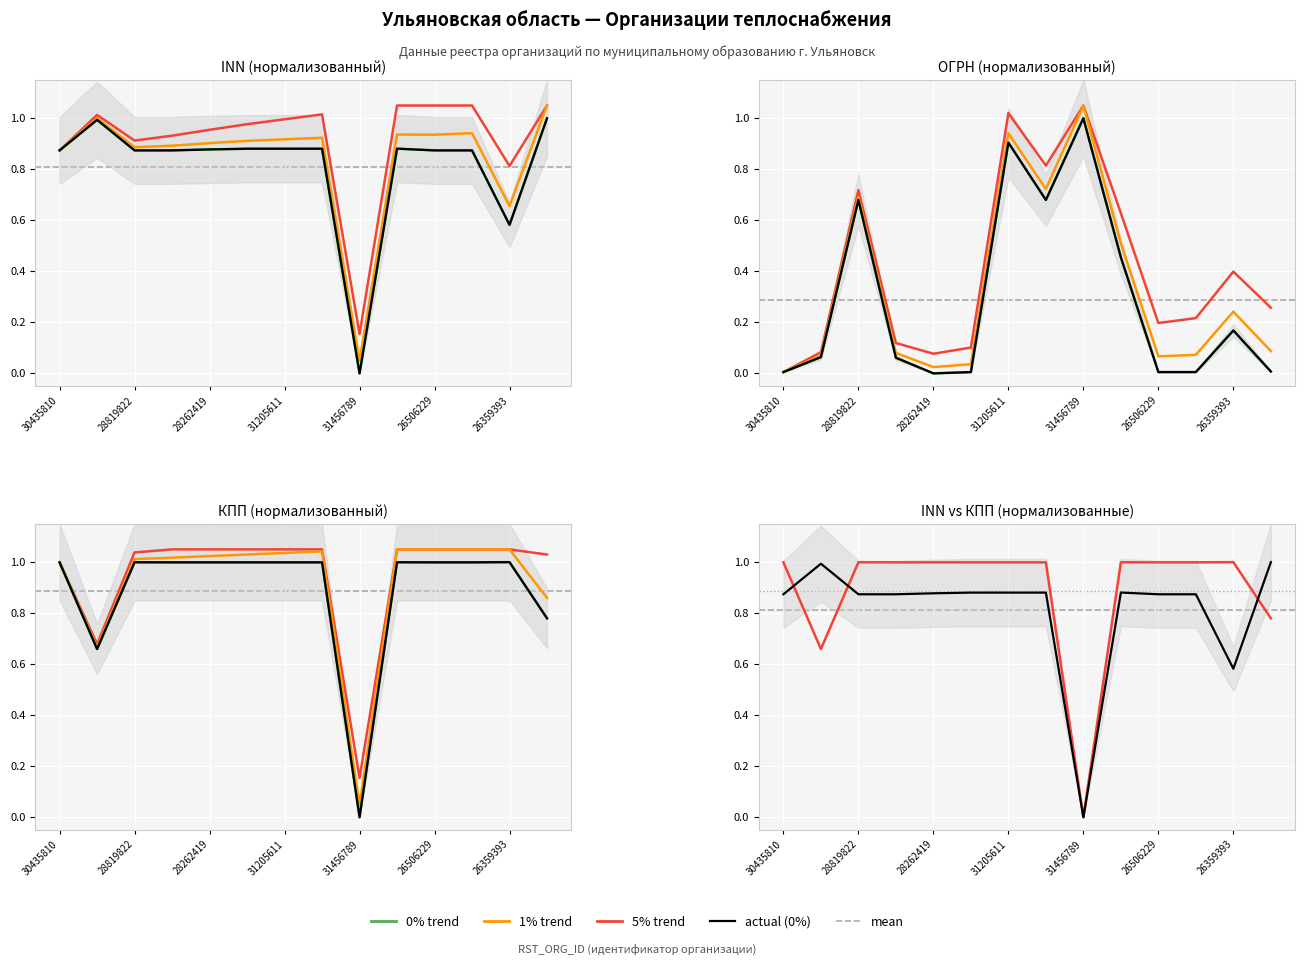

List the labels in order of OGRN value, largest first.

31456789, 31205611, 28819822, 30391745, 28816106, 26359393, 26812367, 31802432, 30914574, 26319974, 26506229, 30435810, 28819574, 28262419